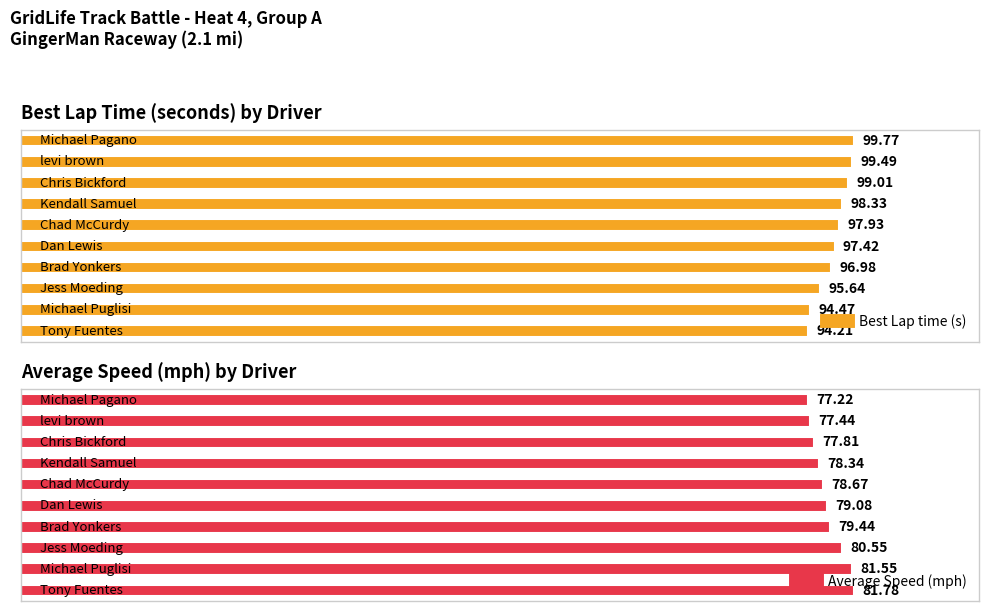

Rank the series by their average value, from highest to lowest.

Best Lap time, Average Speed